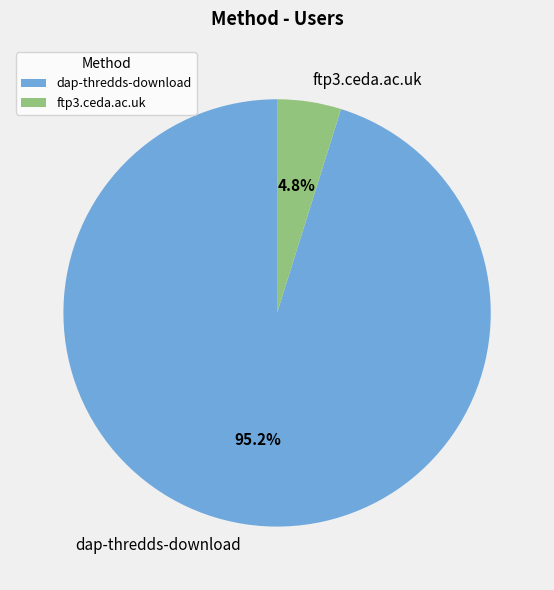

Combined, what portion of the pie is ftp3.ceda.ac.uk and dap-thredds-download?

100.0%